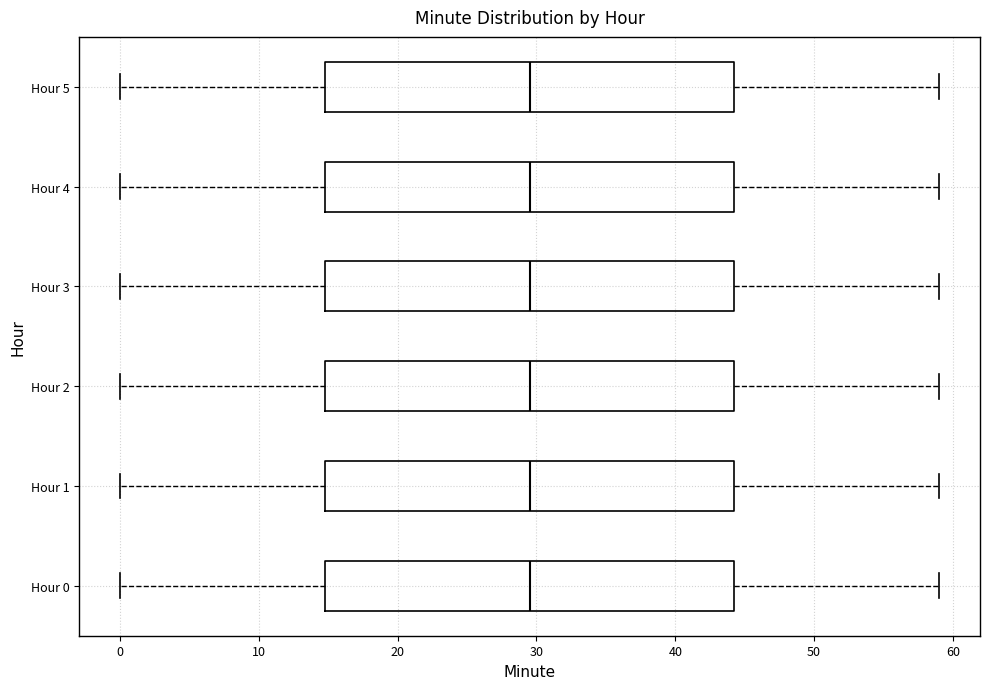

Reading bottom to top, transcribe this box plot: for each box, give where its median line is, the range the box spans, and where its two whiskers end, as read against the x-axis. The values are not printed on the chart, so give them approximately, as read against the axis.

Hour 0: median 30, box 15 to 44, whiskers 0 to 59
Hour 1: median 30, box 15 to 44, whiskers 0 to 59
Hour 2: median 30, box 15 to 44, whiskers 0 to 59
Hour 3: median 30, box 15 to 44, whiskers 0 to 59
Hour 4: median 30, box 15 to 44, whiskers 0 to 59
Hour 5: median 30, box 15 to 44, whiskers 0 to 59